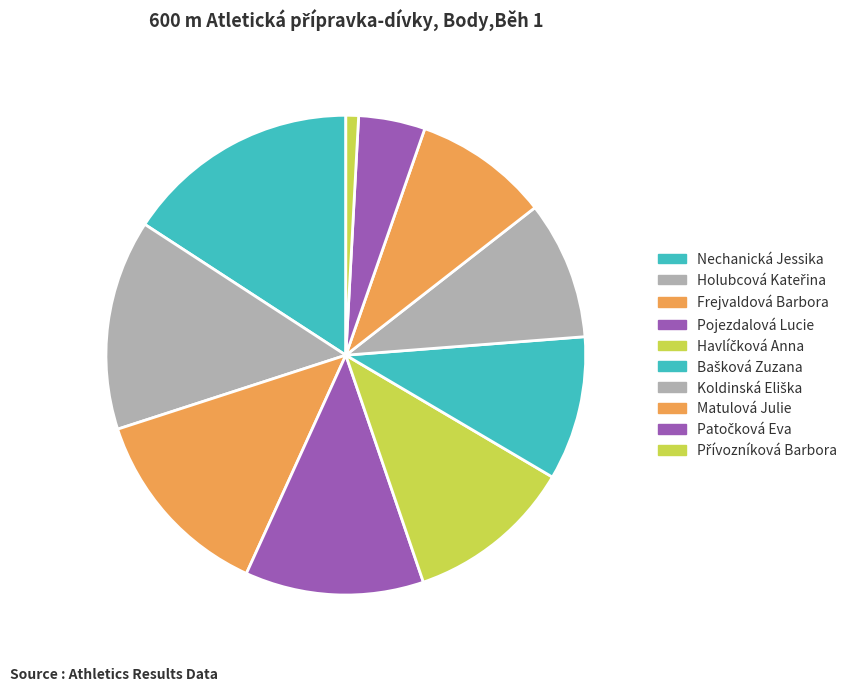

The Nechanická Jessika slice represents 1% of the pie. True or false?

False